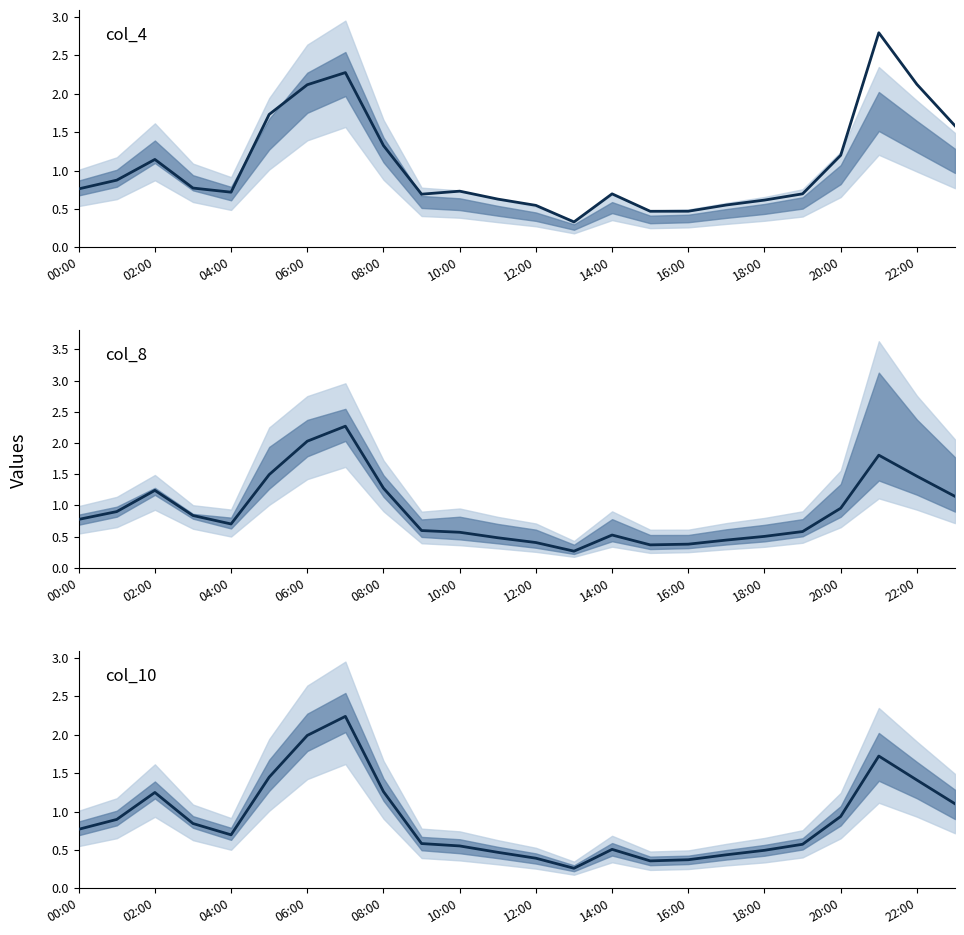

Which category has the highest value in the col_4 series?

21